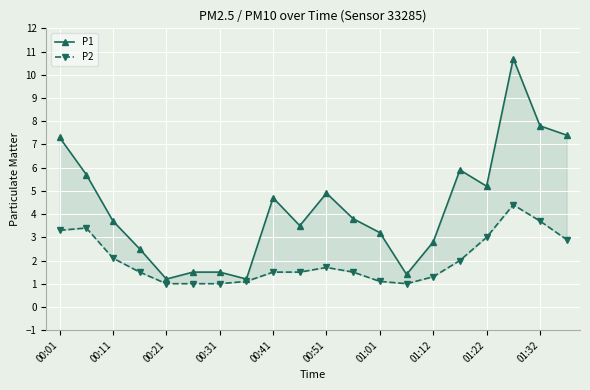

At how many categories does at least one series exceed 1?

20